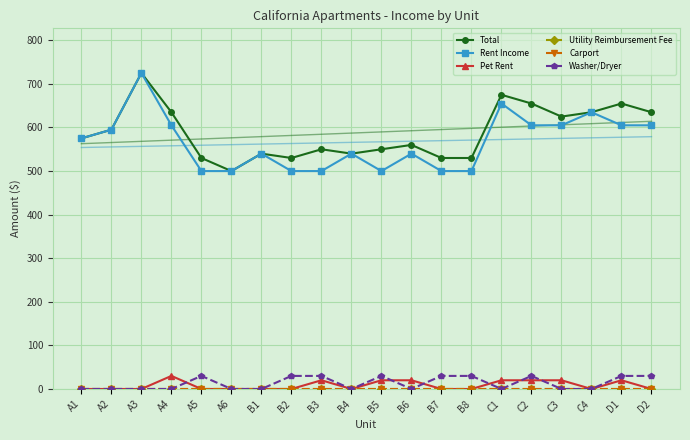

Is this an area chart (filled region under the line)?

No